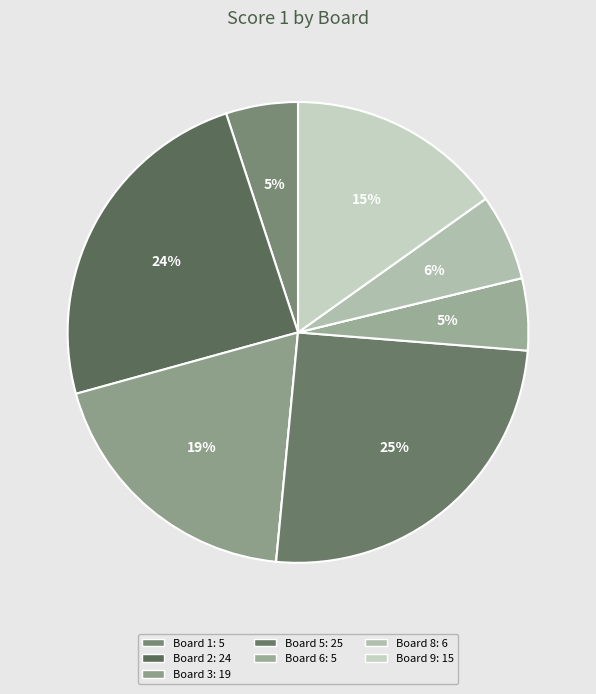

Count the number of slices in the pie.

9